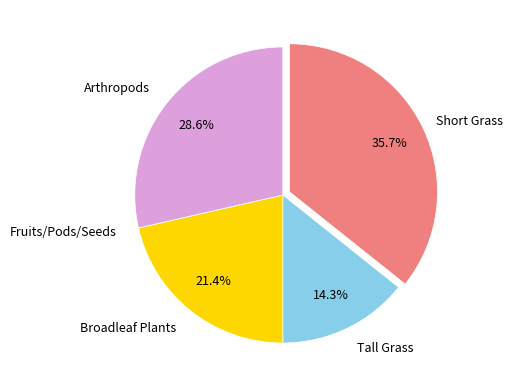

Is there a majority slice in this chart?

No